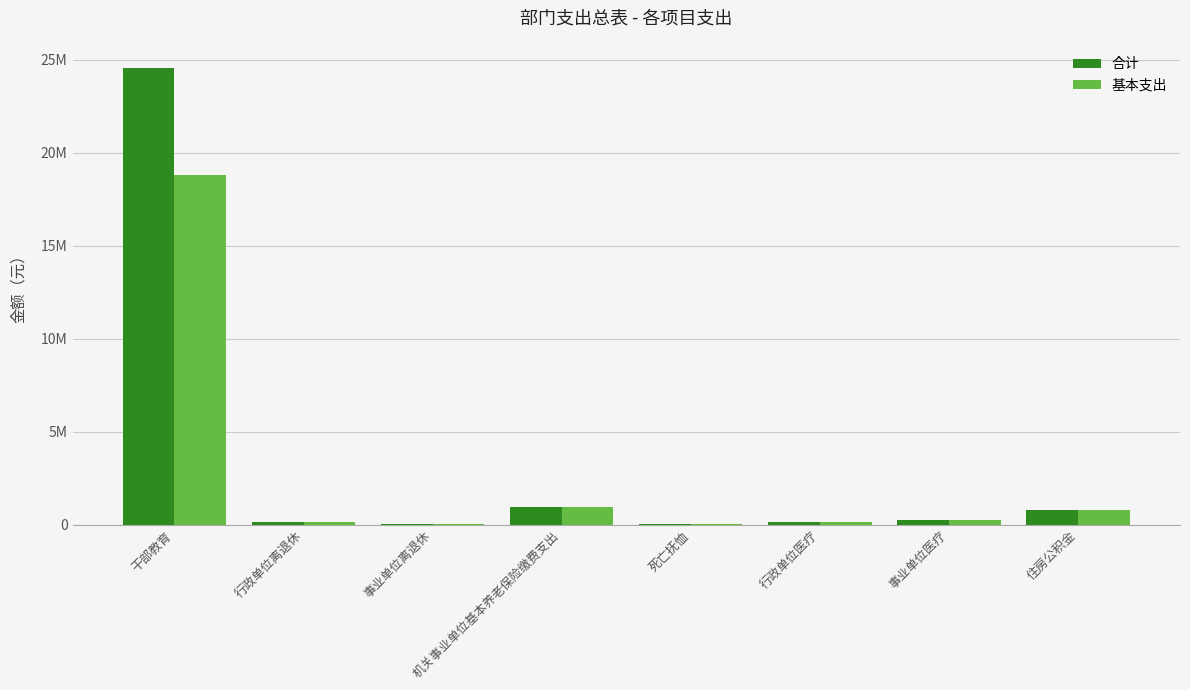

At how many categories does at least one series exceed 15814516?

1